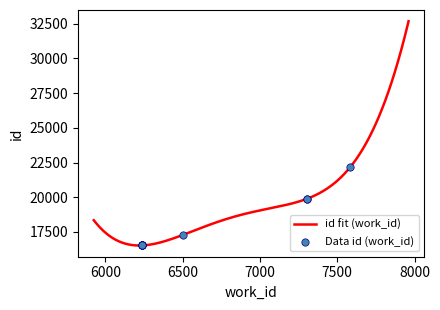

Which has a higher value, 6238 or 7305?

7305